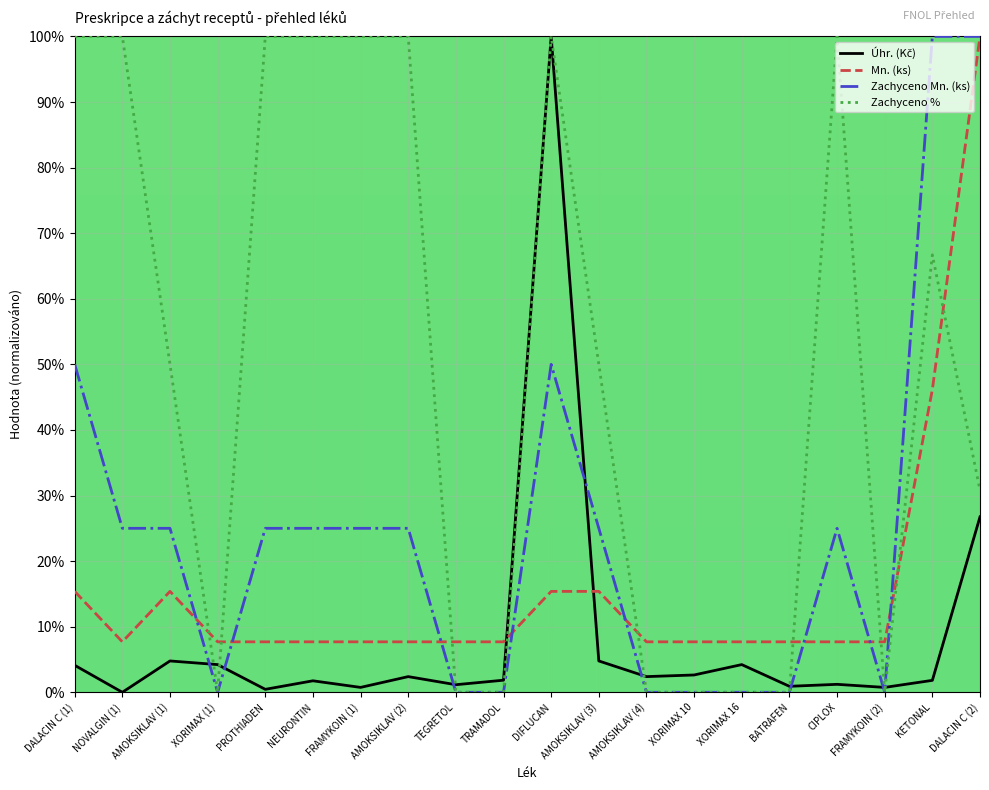

Which series has the largest total across all categories?

Zachyceno %